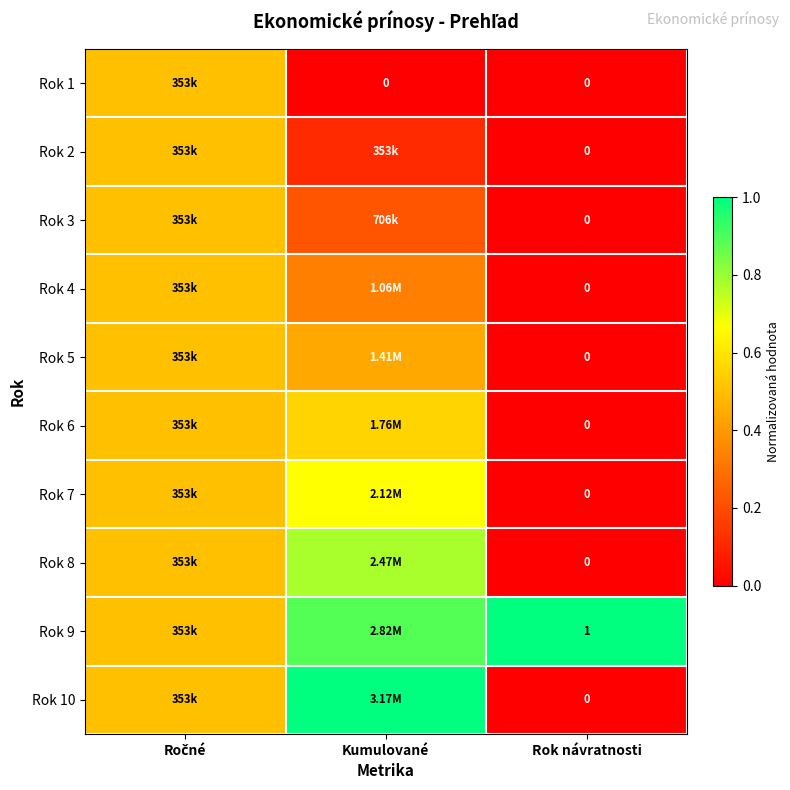

Is it true that Rok 9 equals 0.5 at Kumulované?

False